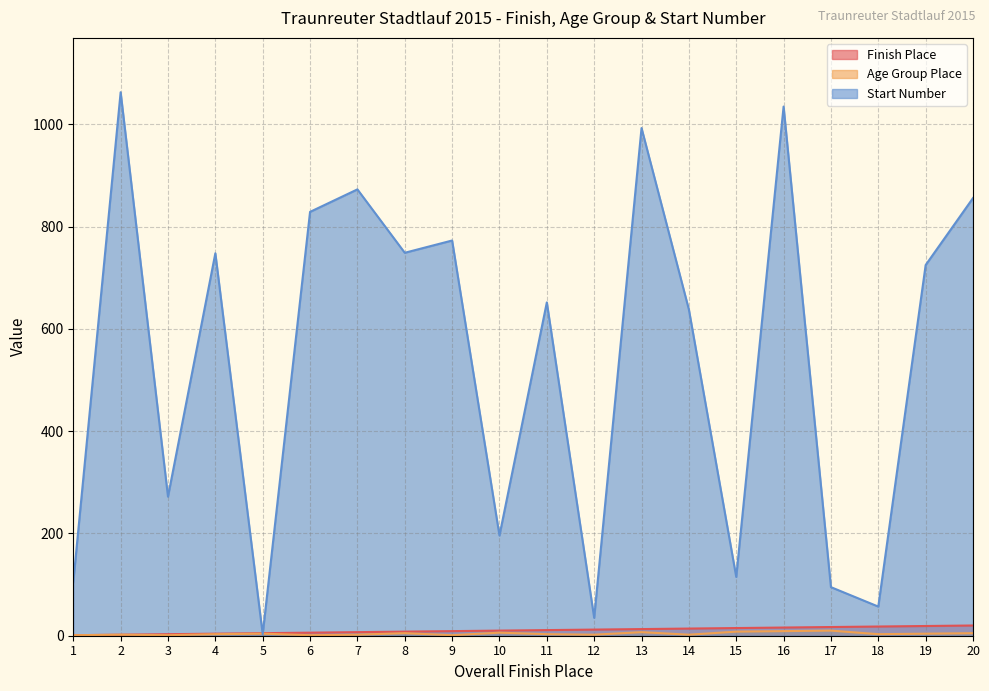

At which category is the sum across all series the highest?

2